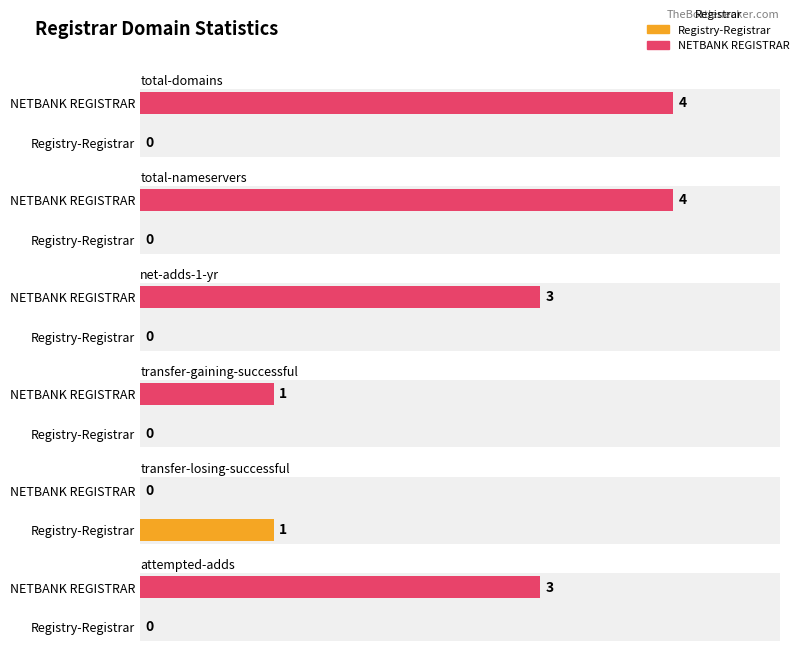

At Registry-Registrar, list the series in order from smallest to largest.

total-domains, total-nameservers, net-adds-1-yr, transfer-gaining-successful, attempted-adds, transfer-losing-successful